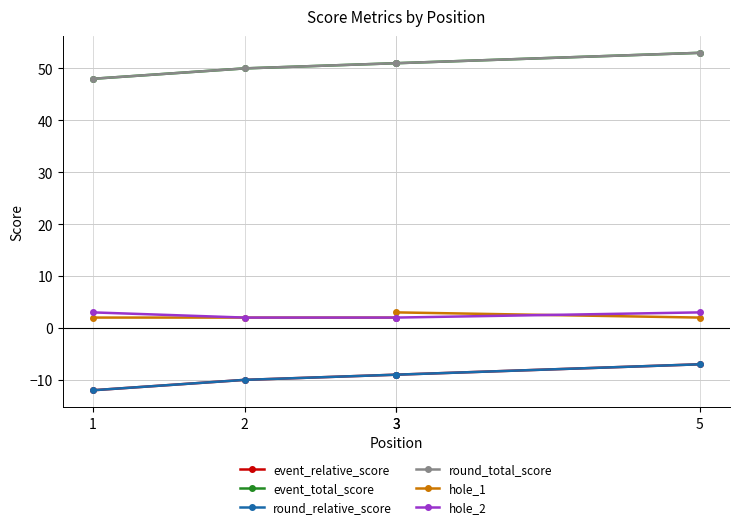

True or false: hole_2 and event_relative_score intersect in this chart.

False